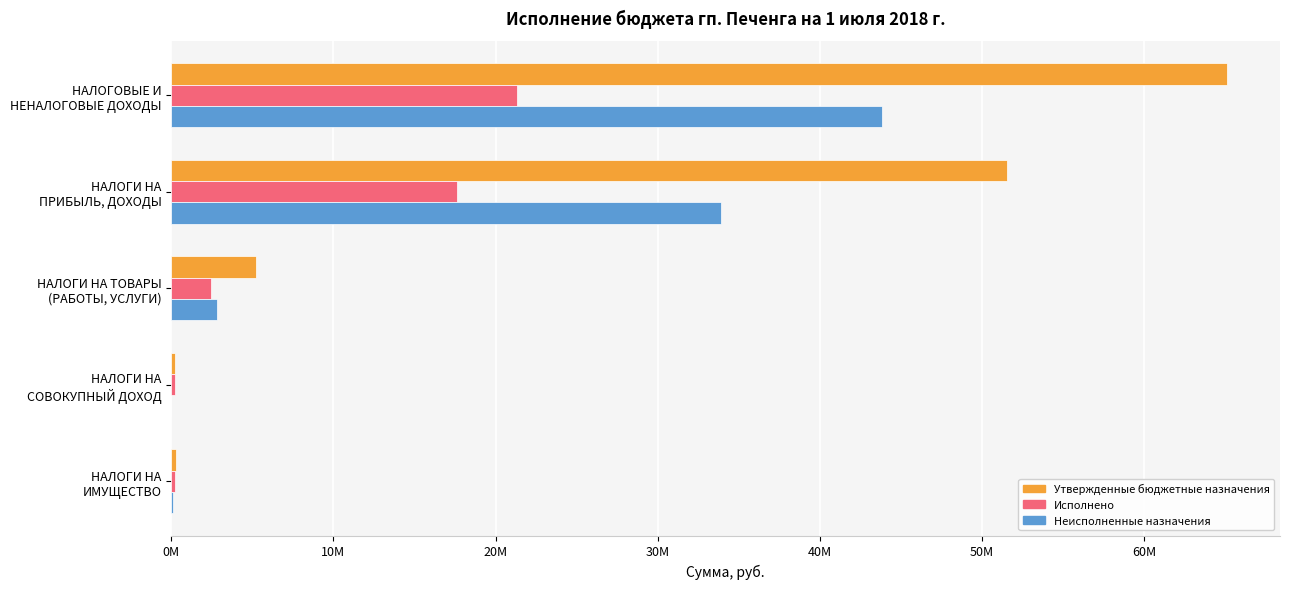

Reading left to right, transcribe all the data shown in this chart.

Утвержденные бюджетные назначения: 65122844.1	51549708.2	5222843.5	260000.0	317000.0
Исполнено: 21314498.4	17632601.3	2423195.1	244024.0	208389.4
Неисполненные назначения: 43808345.6	33917106.9	2799648.4	15976.0	108610.6